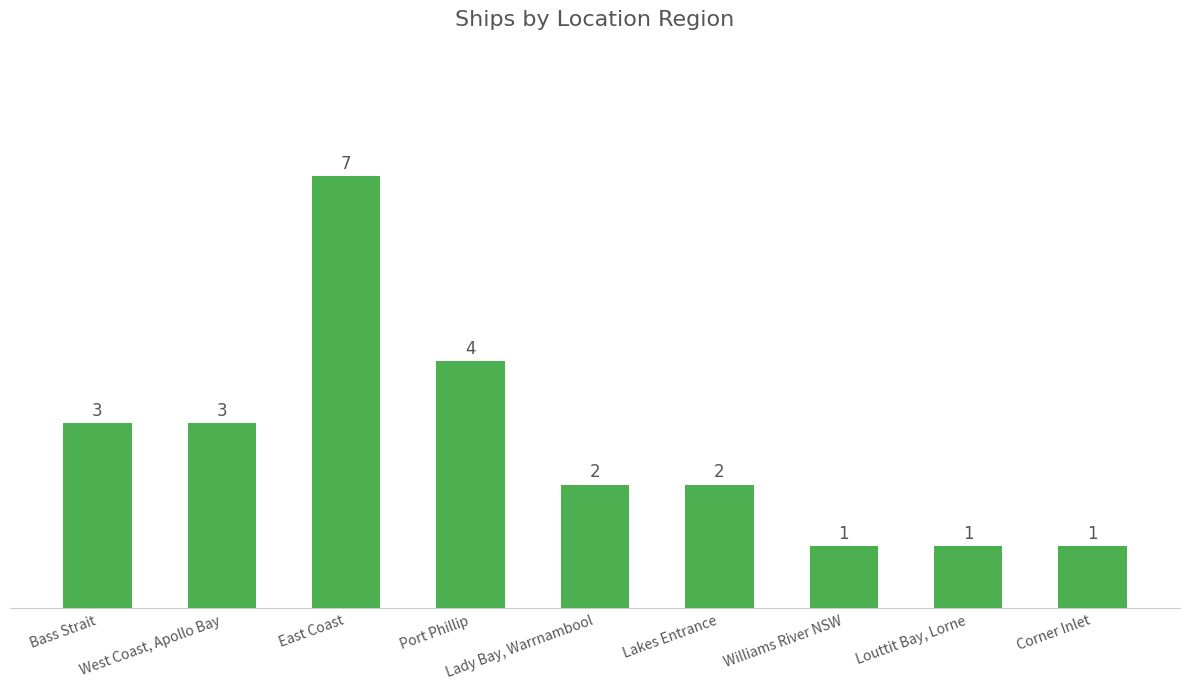

What is the maximum value shown in the chart?

7